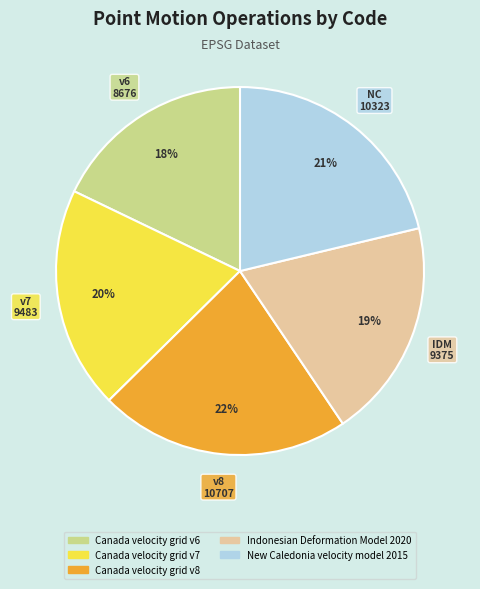

What is the smallest slice in the pie chart?

Canada velocity grid v6